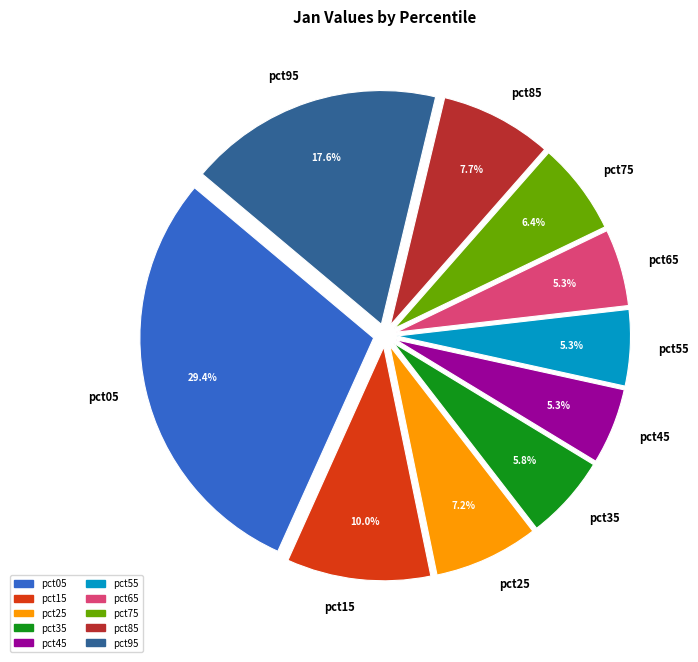

Does any single category account for the majority?

No